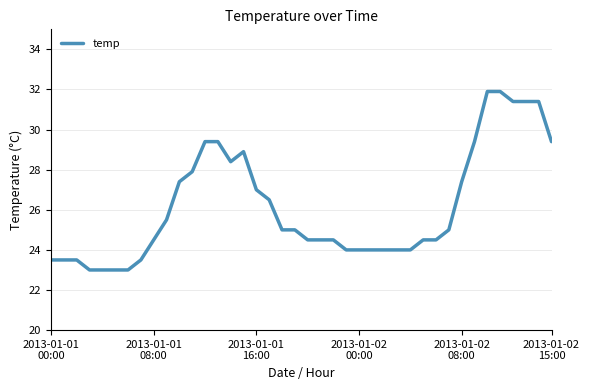

What is the difference between the maximum and minimum values?

8.9